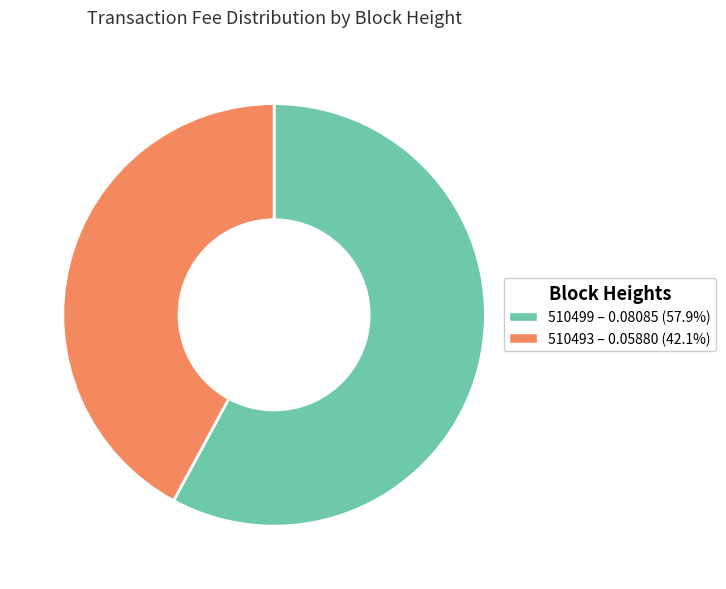

Does 510493 – 0.05880 (42.1%) represent more than half of the total?

No